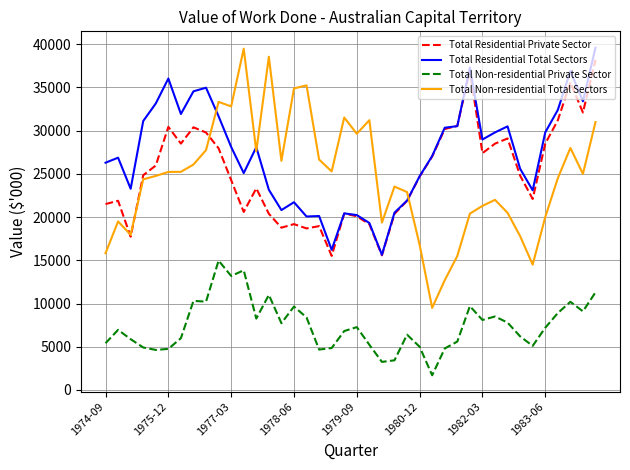

Which series has the largest total across all categories?

Total Residential Total Sectors